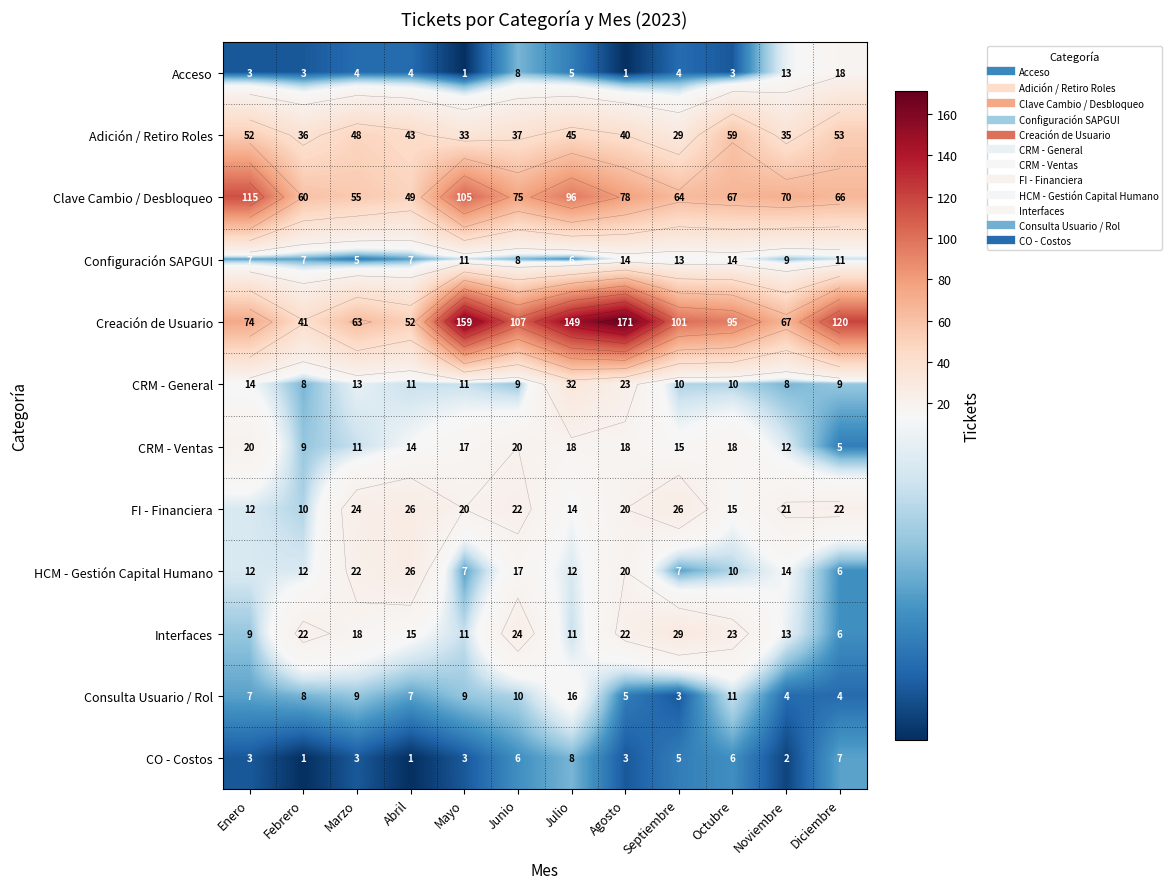

Which series has the largest total across all categories?

Creación de Usuario